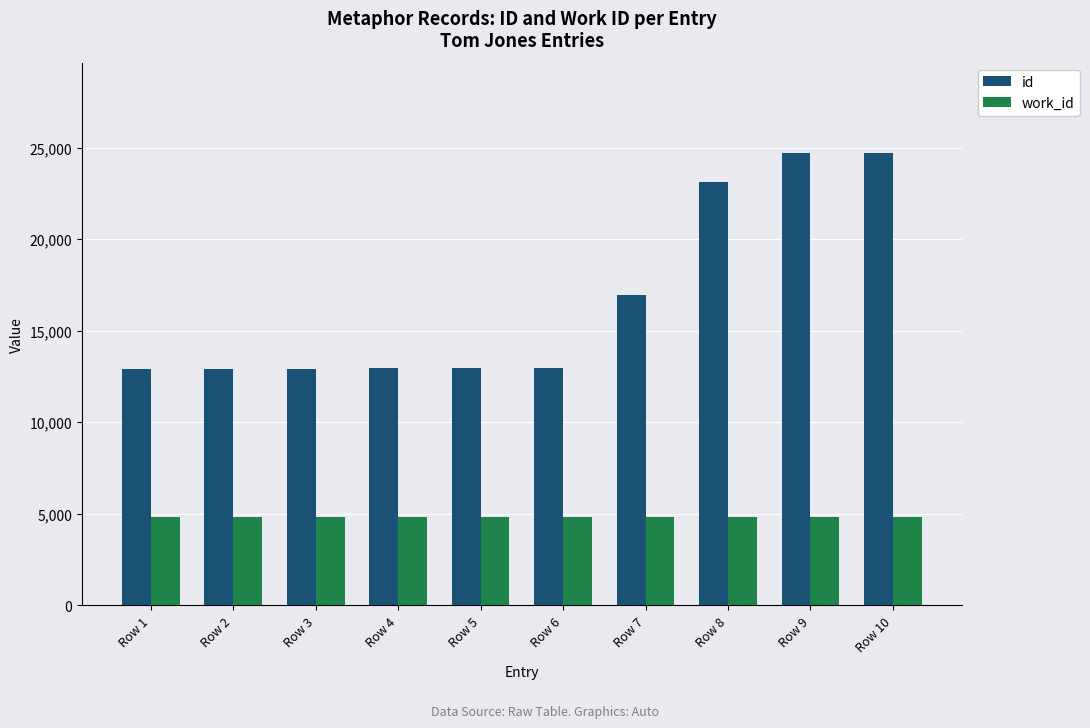

What is the value of the work_id bar at the 5th from the left?

4812